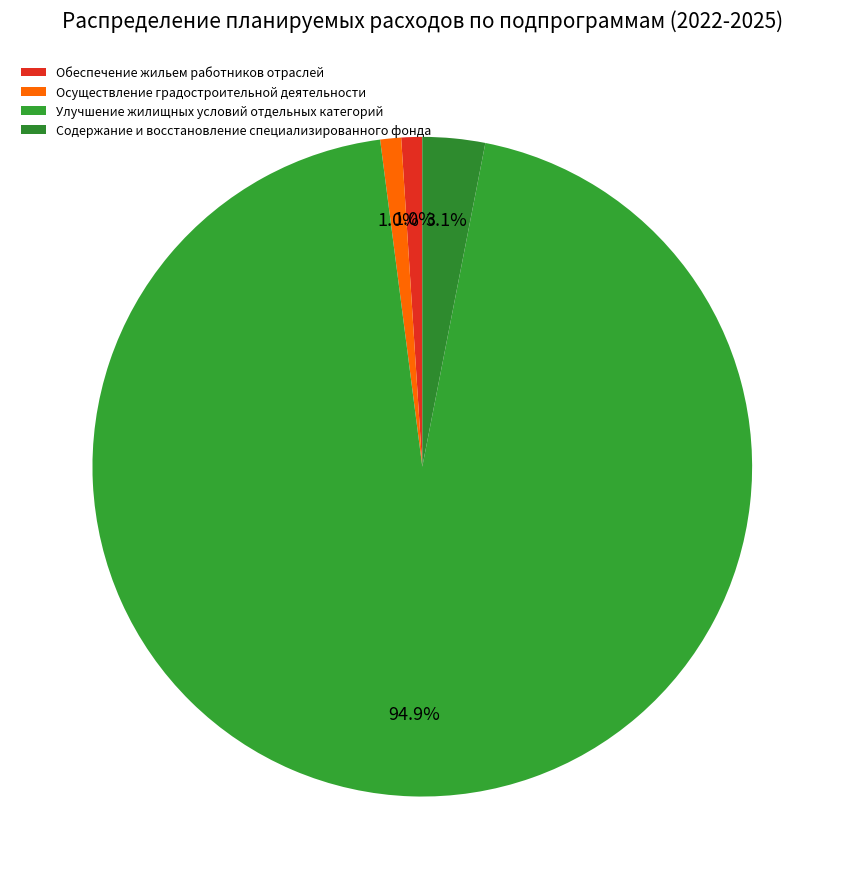

What portion of the pie excludes Содержание и восстановление специализированного фонда?

96.9%